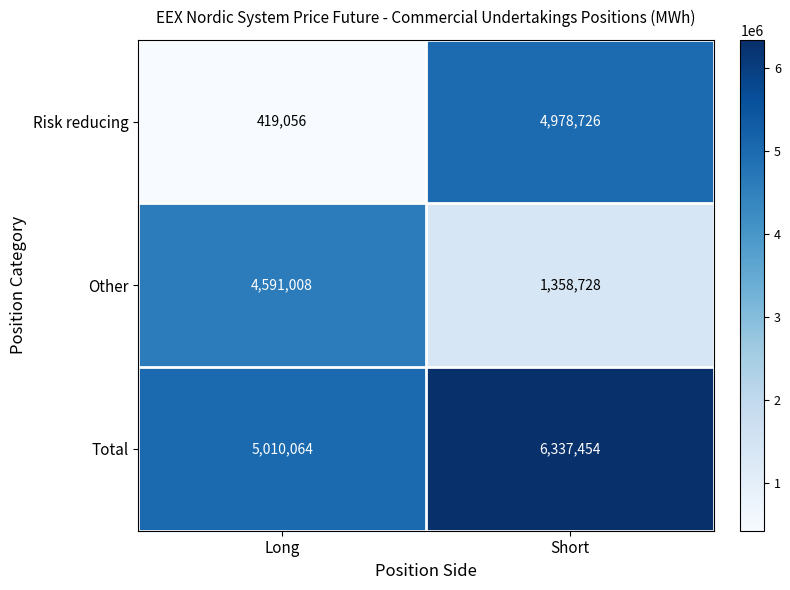

Count the number of categories in the chart.

2